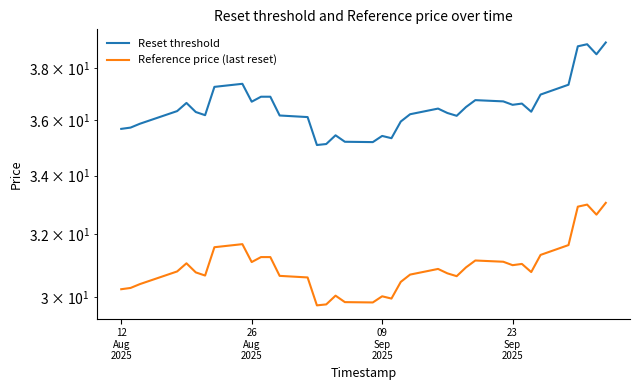

What is the average value of the Reference price (last reset) series?

30.9